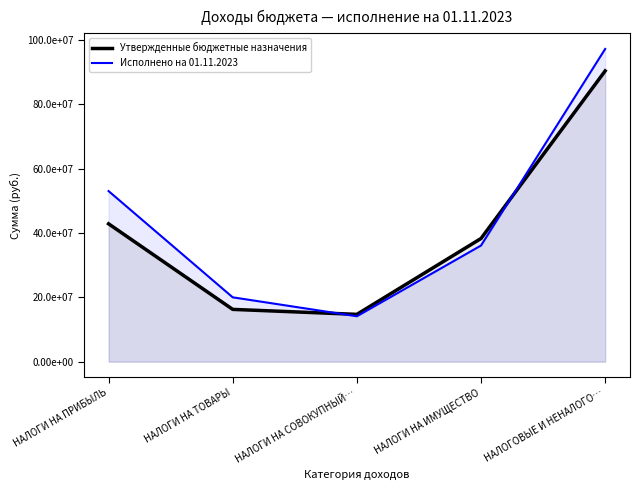

What is the average value of the Исполнено на 01.11.2023 series?

44096291.7